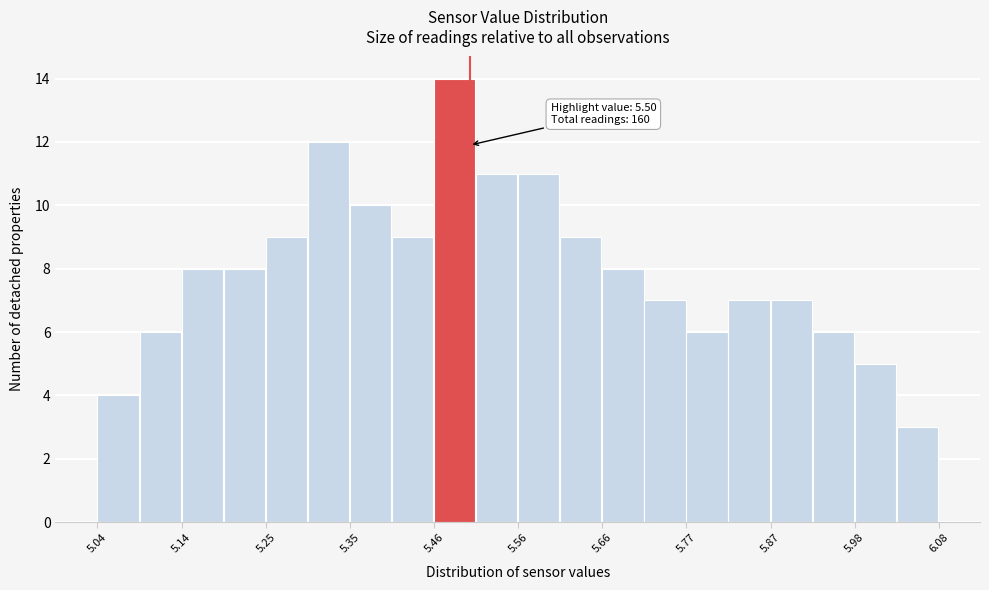

Around what value on the x-axis is the tallest bar? Give the approximate position of its centre, as read against the axis.

5.48